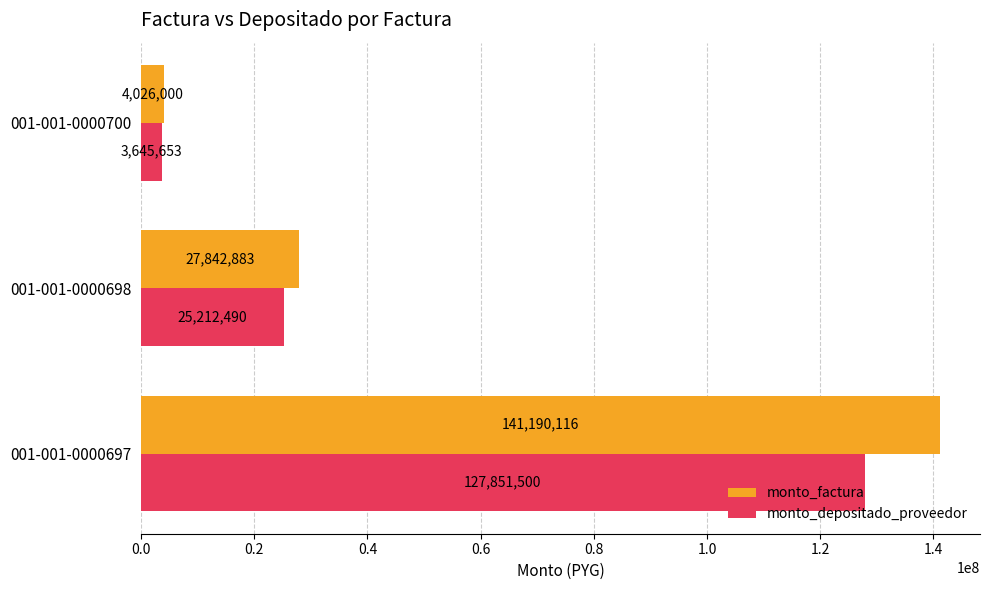

What is the sum of all monto_depositado_proveedor values?

156709643